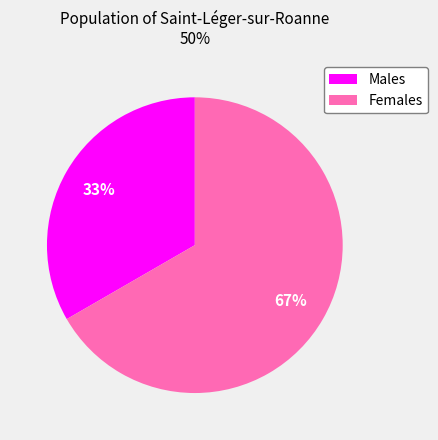

To the nearest percent, what is the average slice percentage?

50%